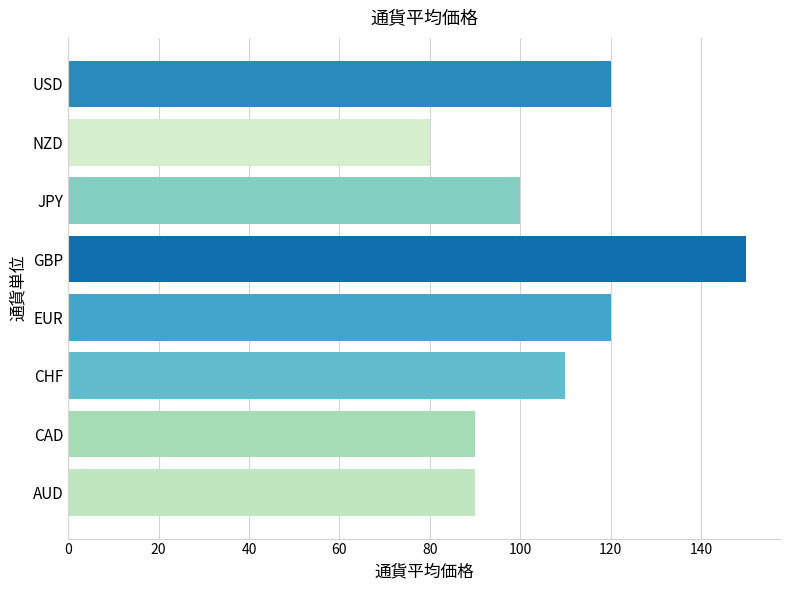

What is the sum of all values?

860